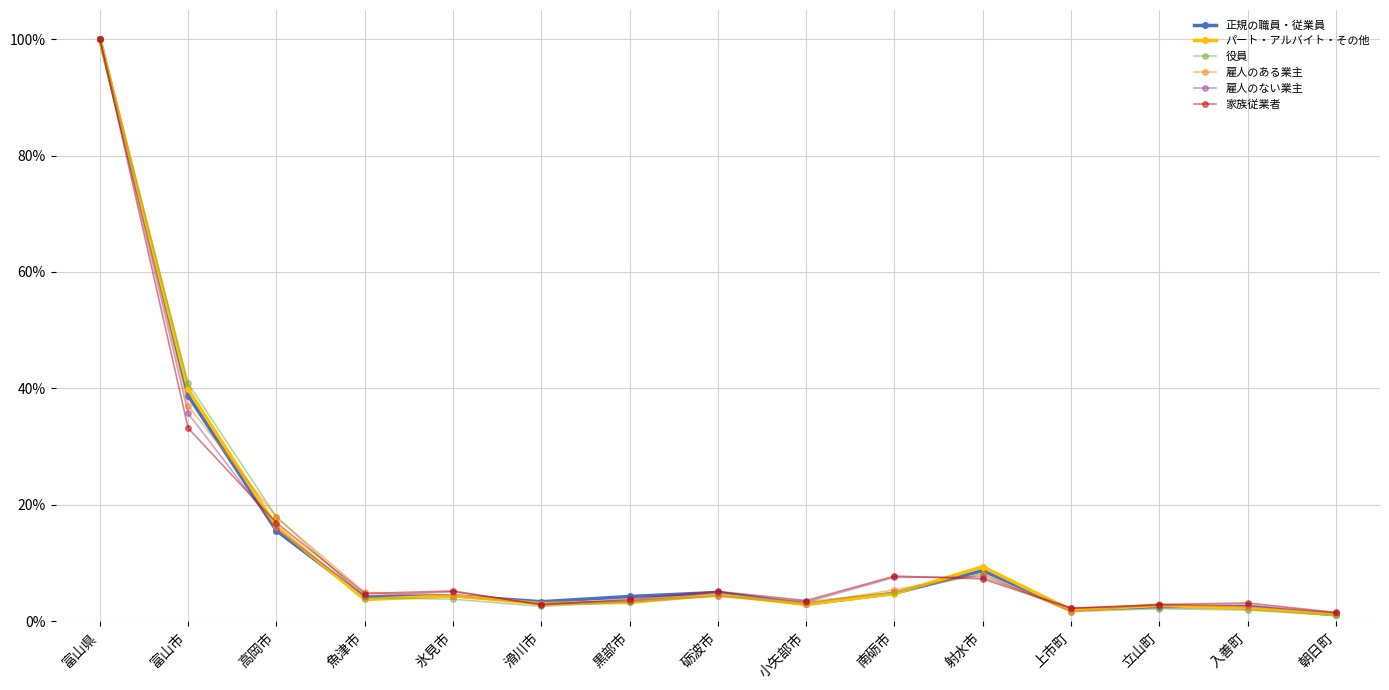

True or false: 雇人のない業主 has more than 1 interior local peaks.

True